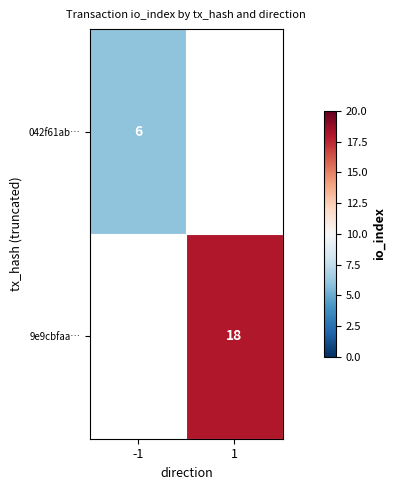

Which label corresponds to the largest value in the chart?

1